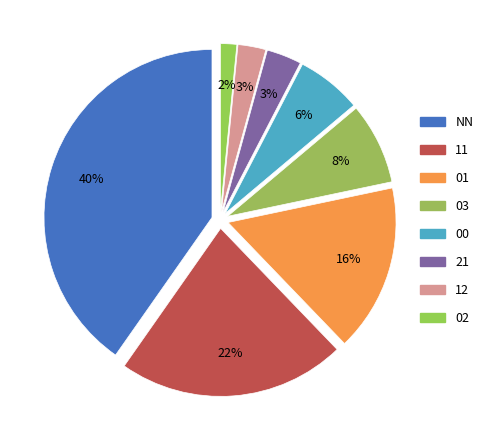

How much of the chart is everything except 01?

83.9%